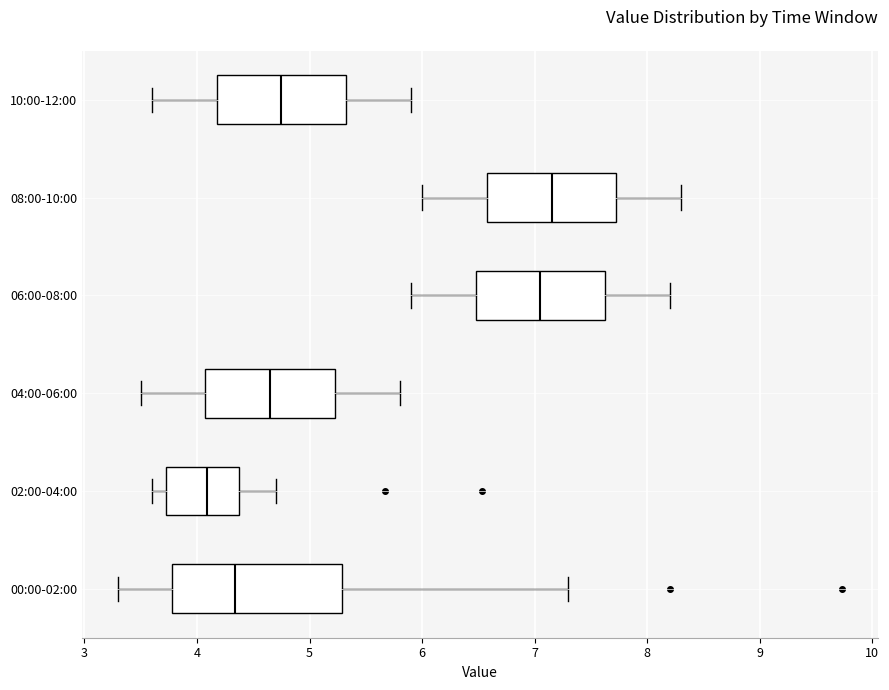

Comparing the boxes themselves (not the whiskers), which one is the widest?

00:00-02:00